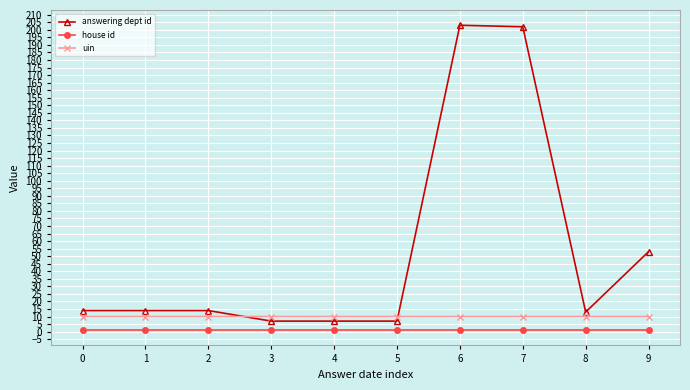

Rank the series at 4 from lowest to highest value.

house id, answering dept id, uin